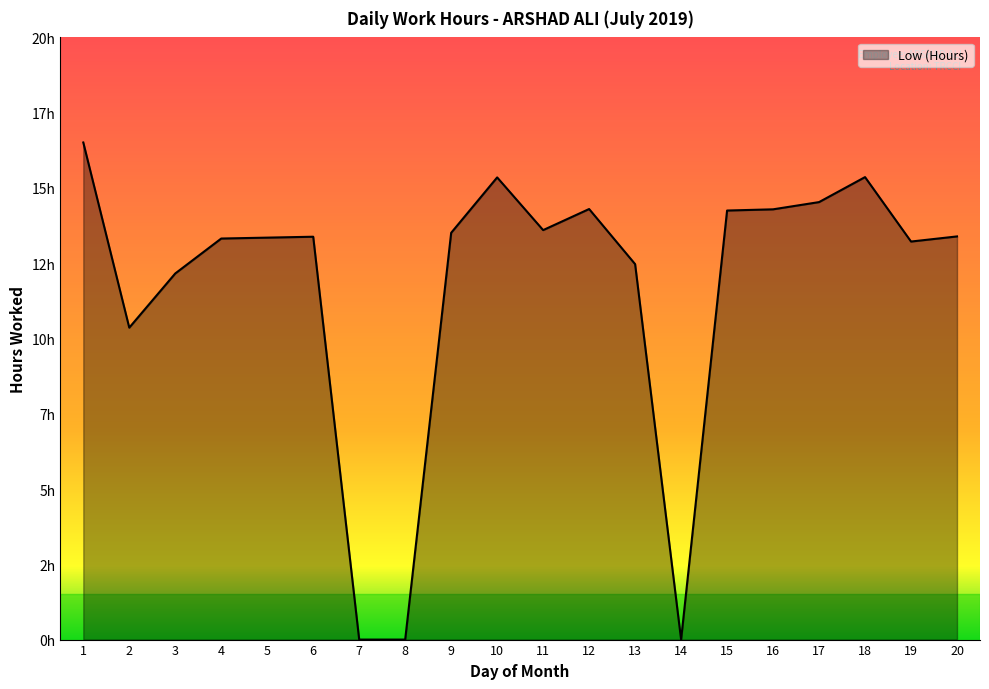

Reading left to right, extract all data points from this chart.

16.5	10.4	12.2	13.3	13.3	13.4	0.0	0.0	13.5	15.3	13.6	14.3	12.5	0.0	14.2	14.3	14.5	15.4	13.2	13.4